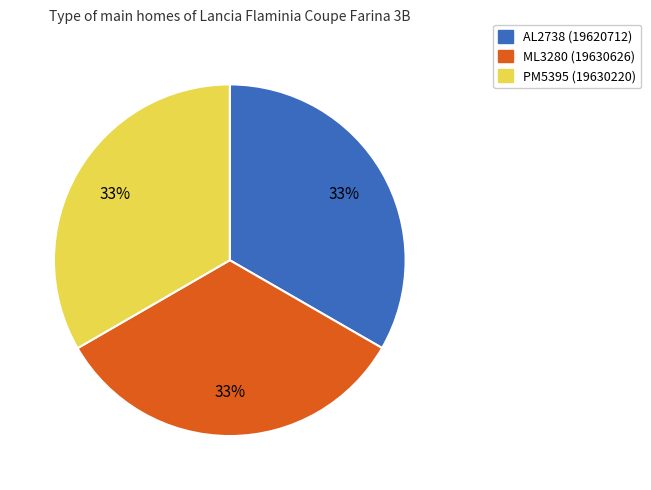

Approximately how many times larger is the value at PM5395 compared to ML3280?

1.0